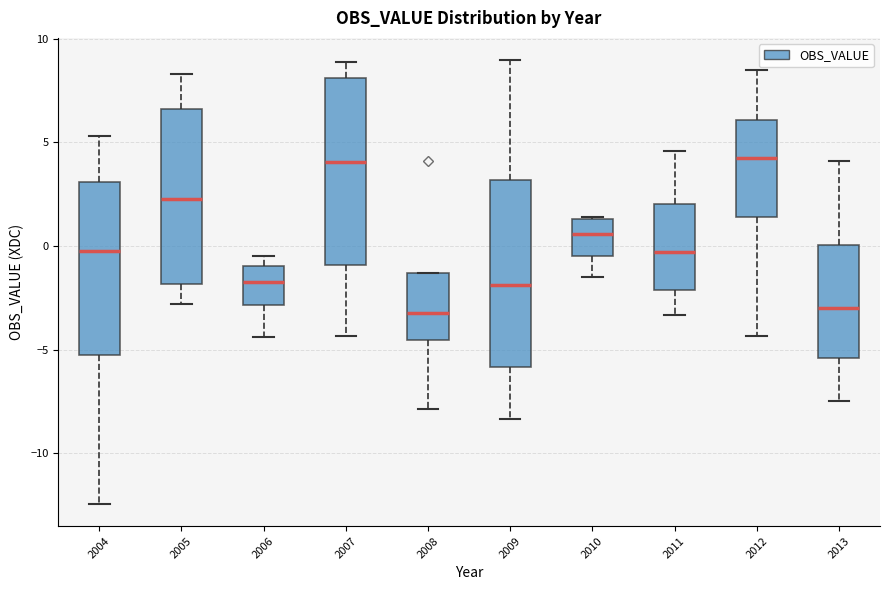

Where does the median line of the box at x = 2005 sit on the y-axis? The values are not printed on the chart, so give them approximately, as read against the axis.

2.5